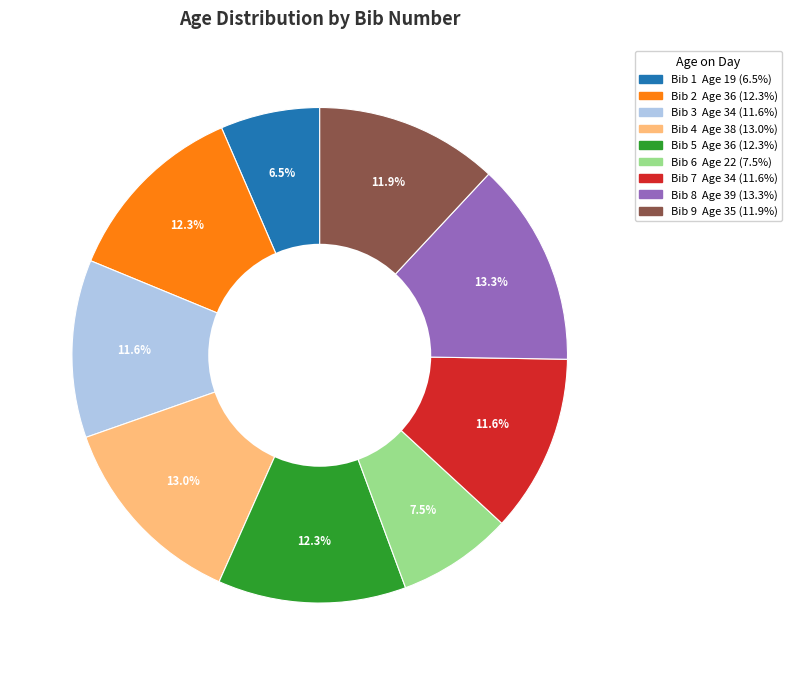

Does any single category account for the majority?

No